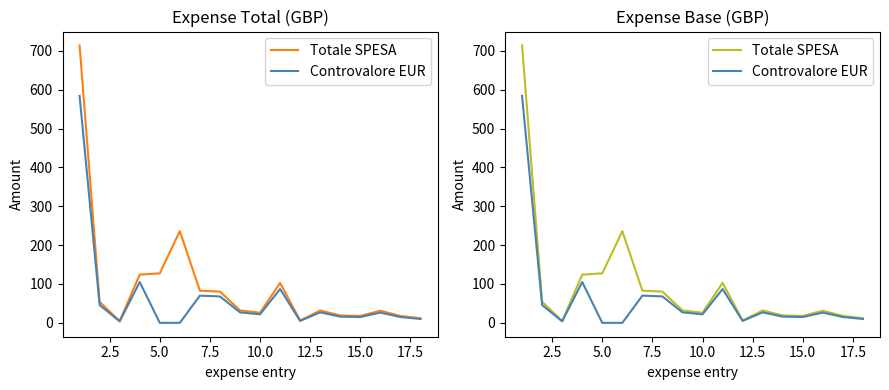

True or false: Controvalore EUR and Totale SPESA intersect in this chart.

False